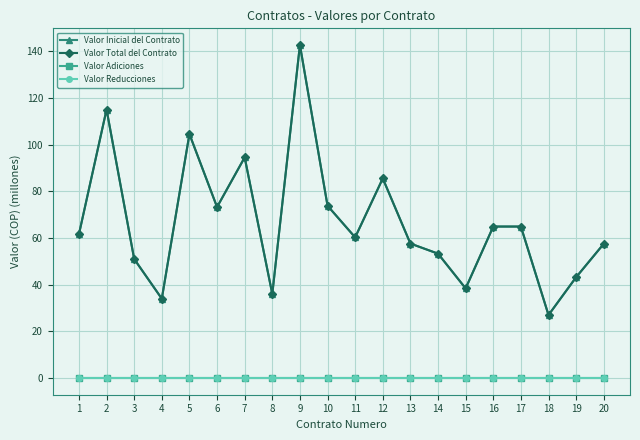

Does the chart have visible grid lines?

Yes